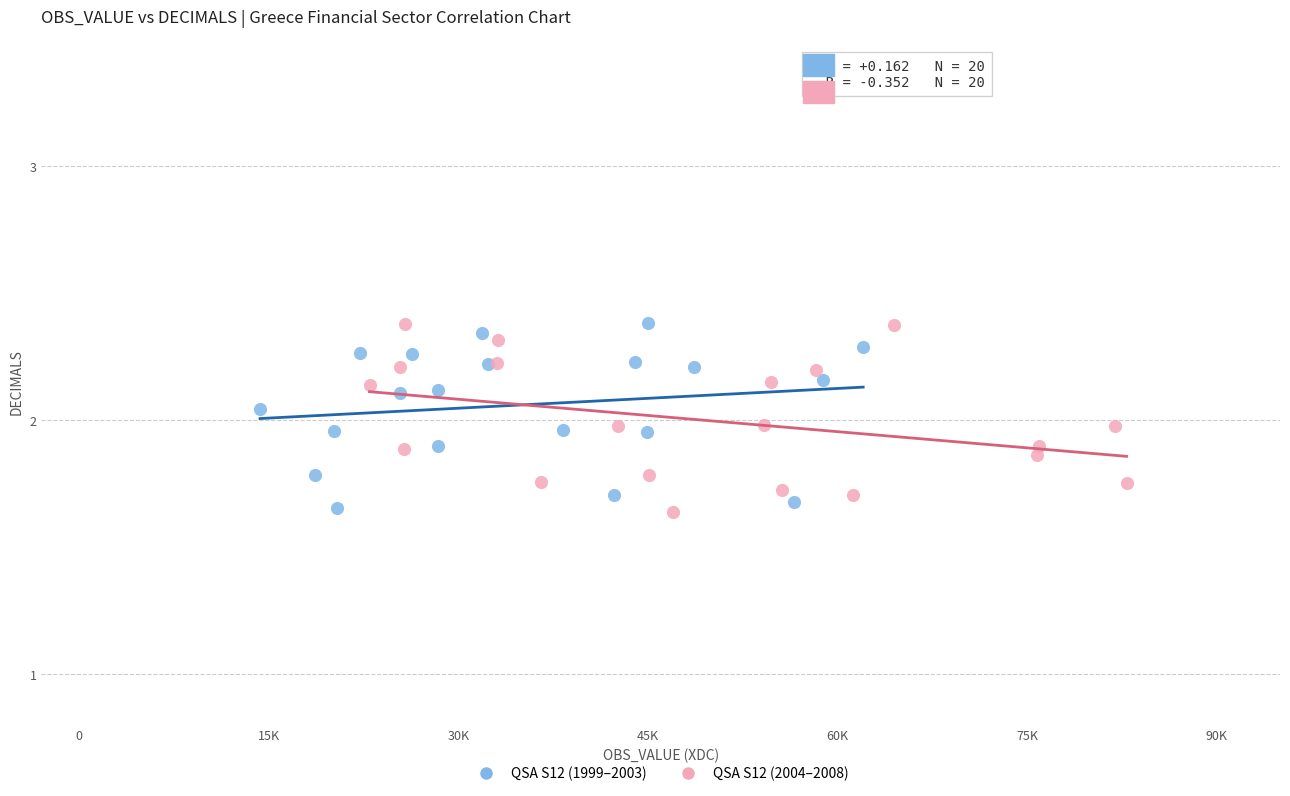

What are all the series names shown in the legend?

QSA S12 (1999–2003), QSA S12 (2004–2008)